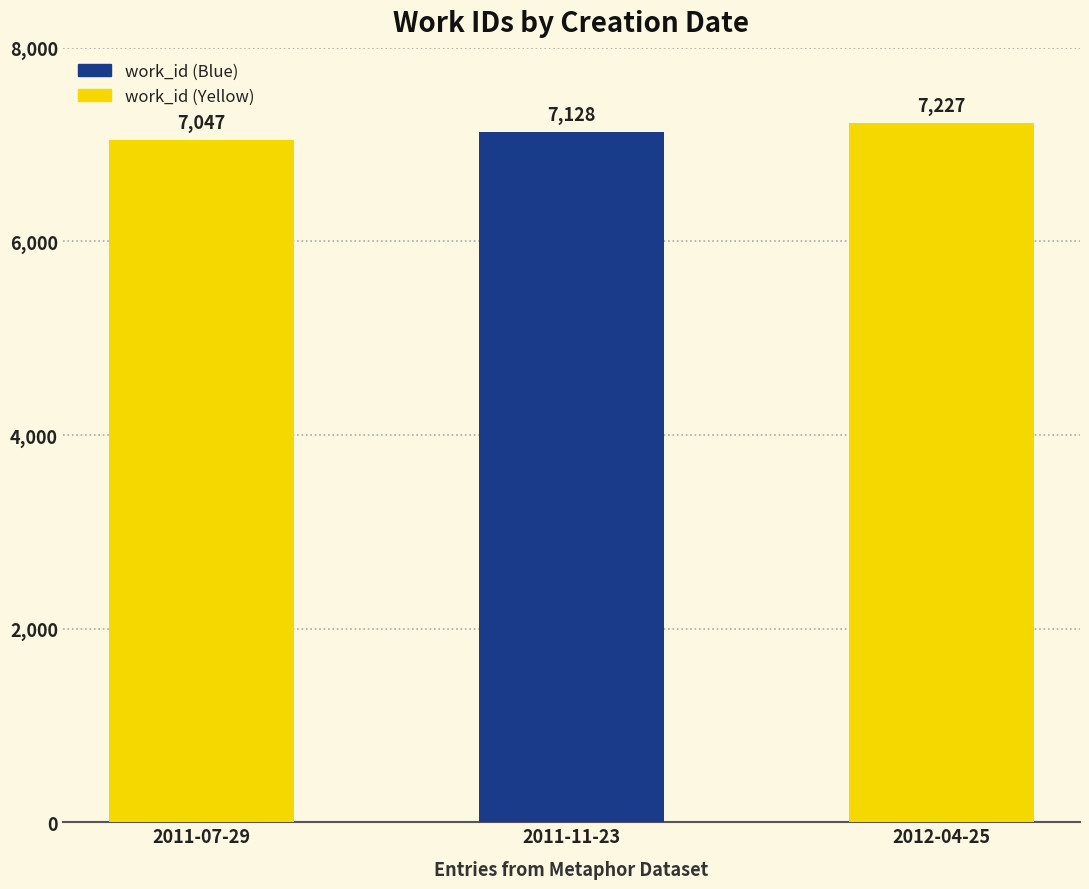

What is the label of the 1st bar from the right?

2012-04-25